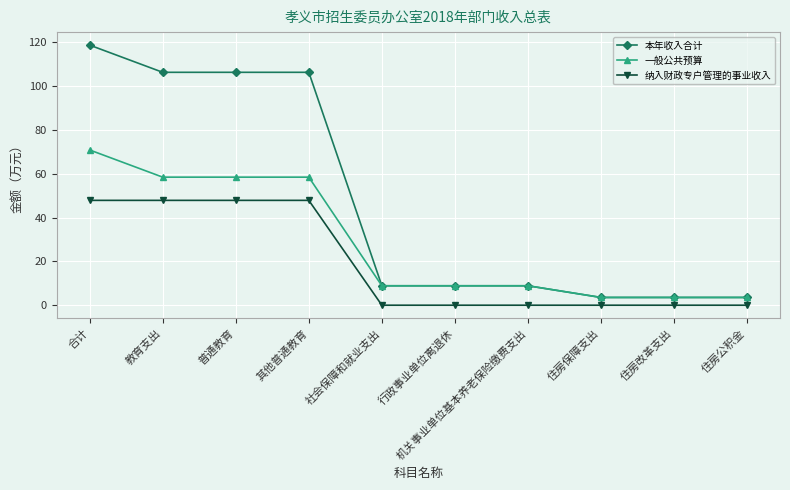

At which category is the sum across all series the highest?

合计